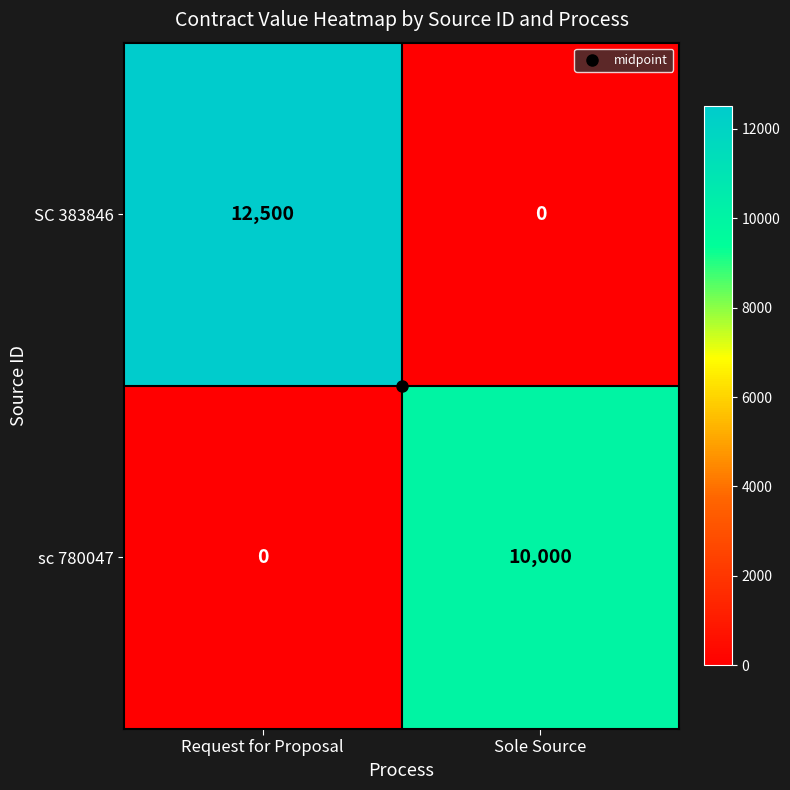

What is the difference between the maximum and minimum values in the SC 383846 series?

12500